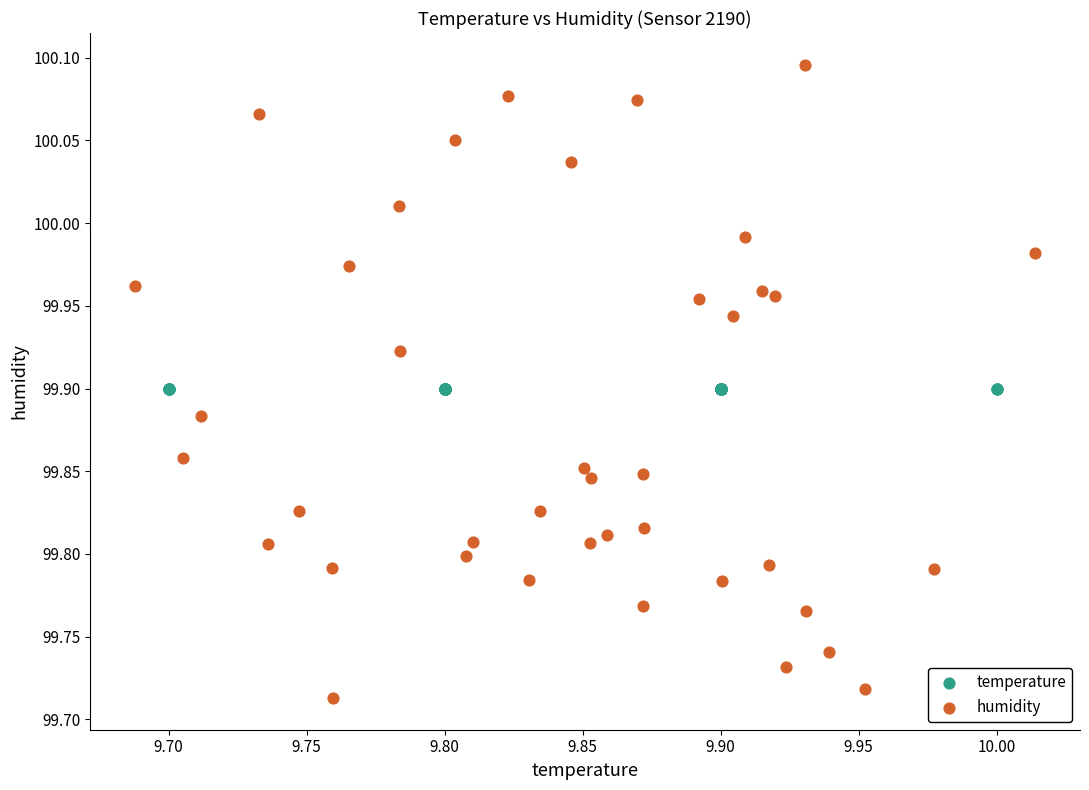

Which series contains the highest Y value?

humidity